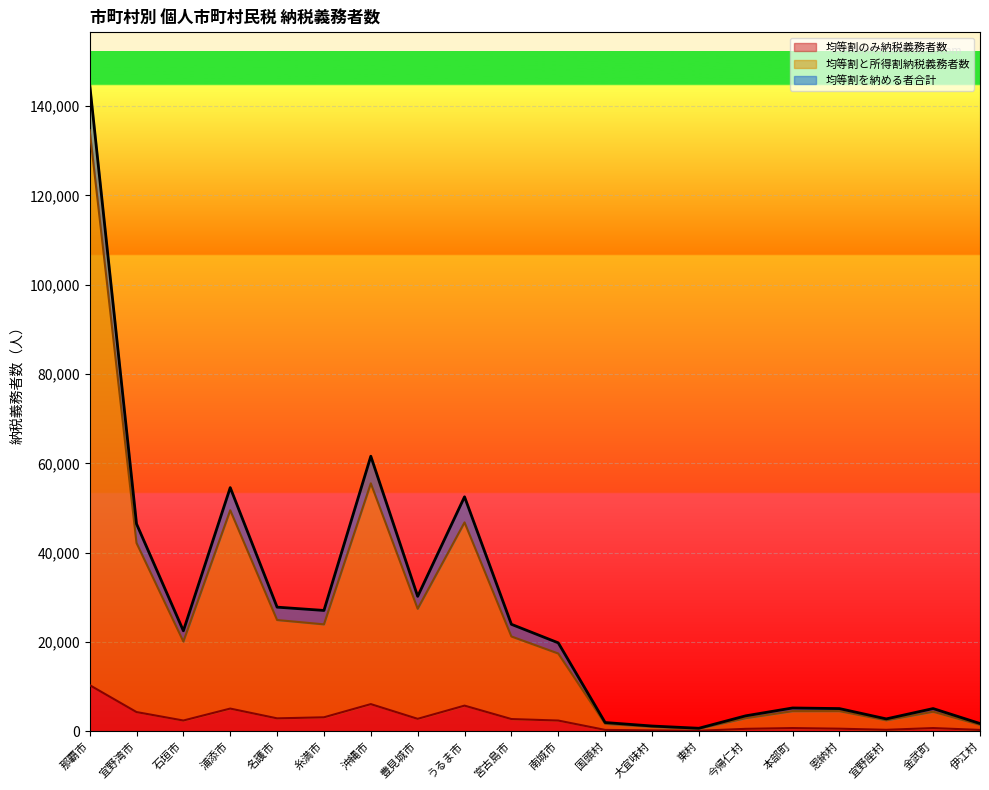

What is the value of the 均等割のみ納税義務者数 point at the 20th from the left?

290